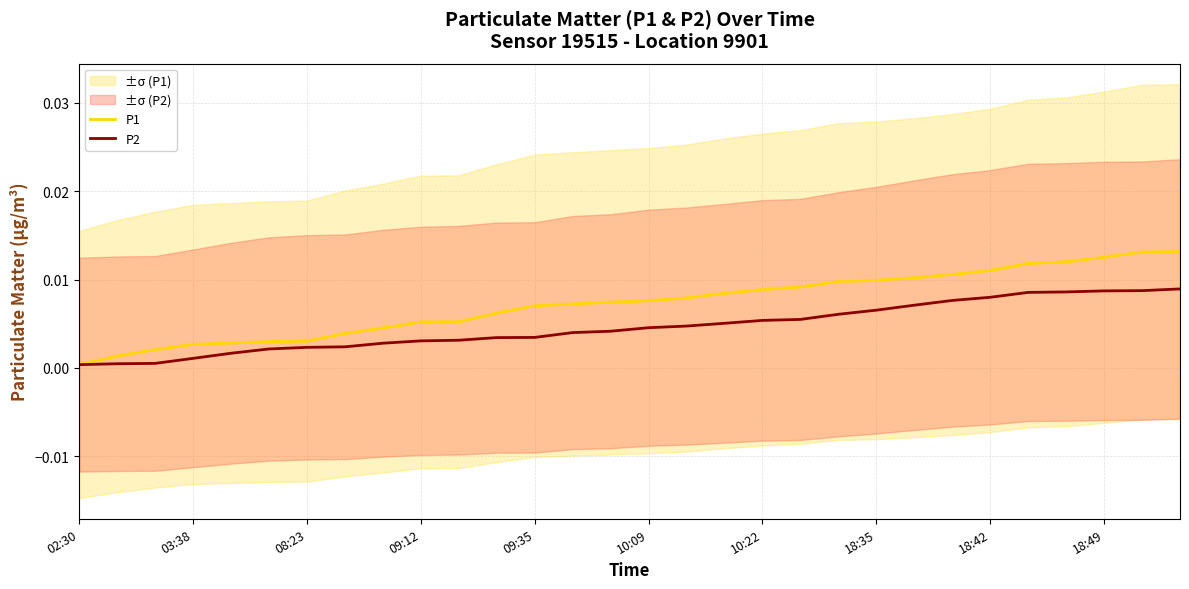

List the labels in order of P1 value, largest first.

29, 28, 27, 26, 25, 24, 23, 22, 21, 20, 19, 18, 17, 16, 15, 14, 13, 12, 11, 10, 18:49, 18:42, 18:35, 10:22, 10:09, 09:35, 09:12, 08:23, 03:38, 02:30